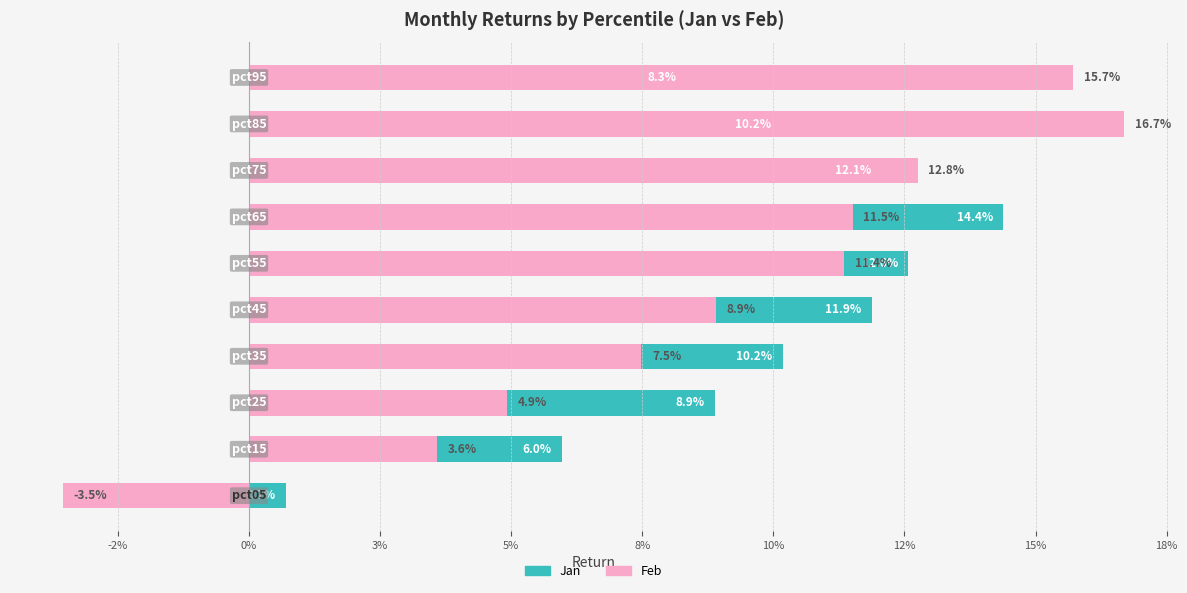

How many values in Feb are above zero?

9